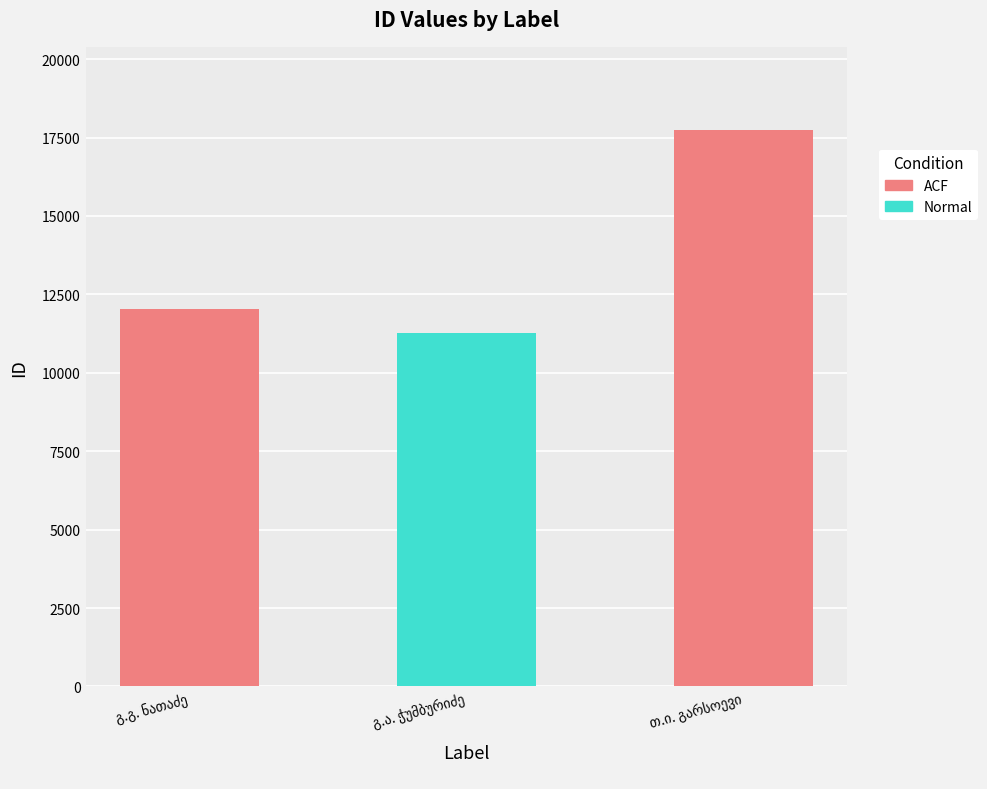

How many bars are there in total?

3